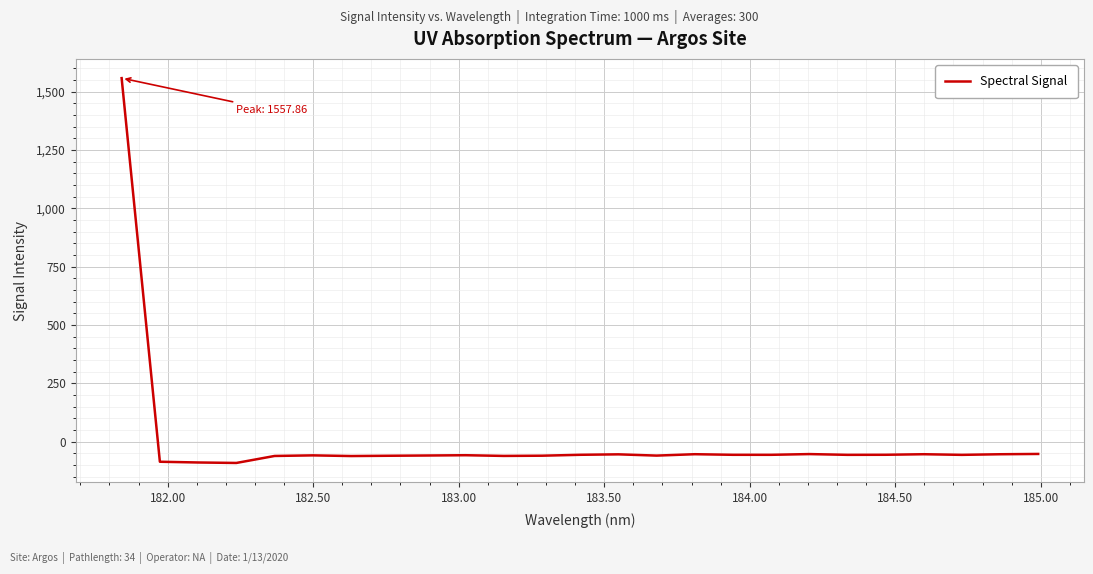

What is the smallest value displayed?

-91.4